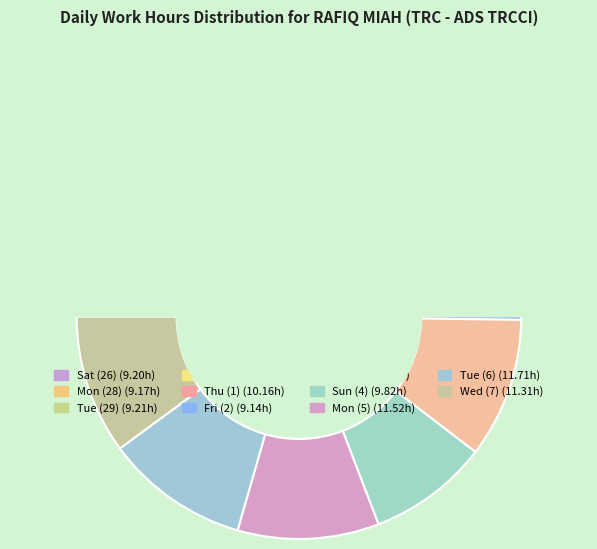

To the nearest percent, what percentage of the pie is Tue (6)?

10%